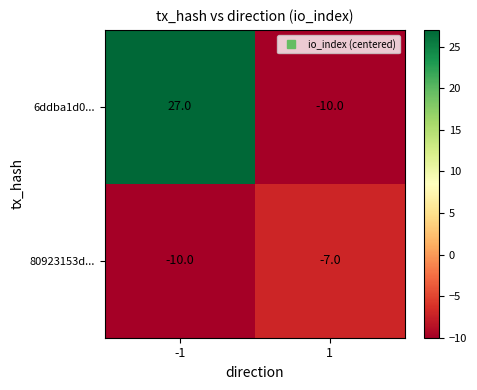

What is the sum of the 80923153d... values at -1 and 1?

-17